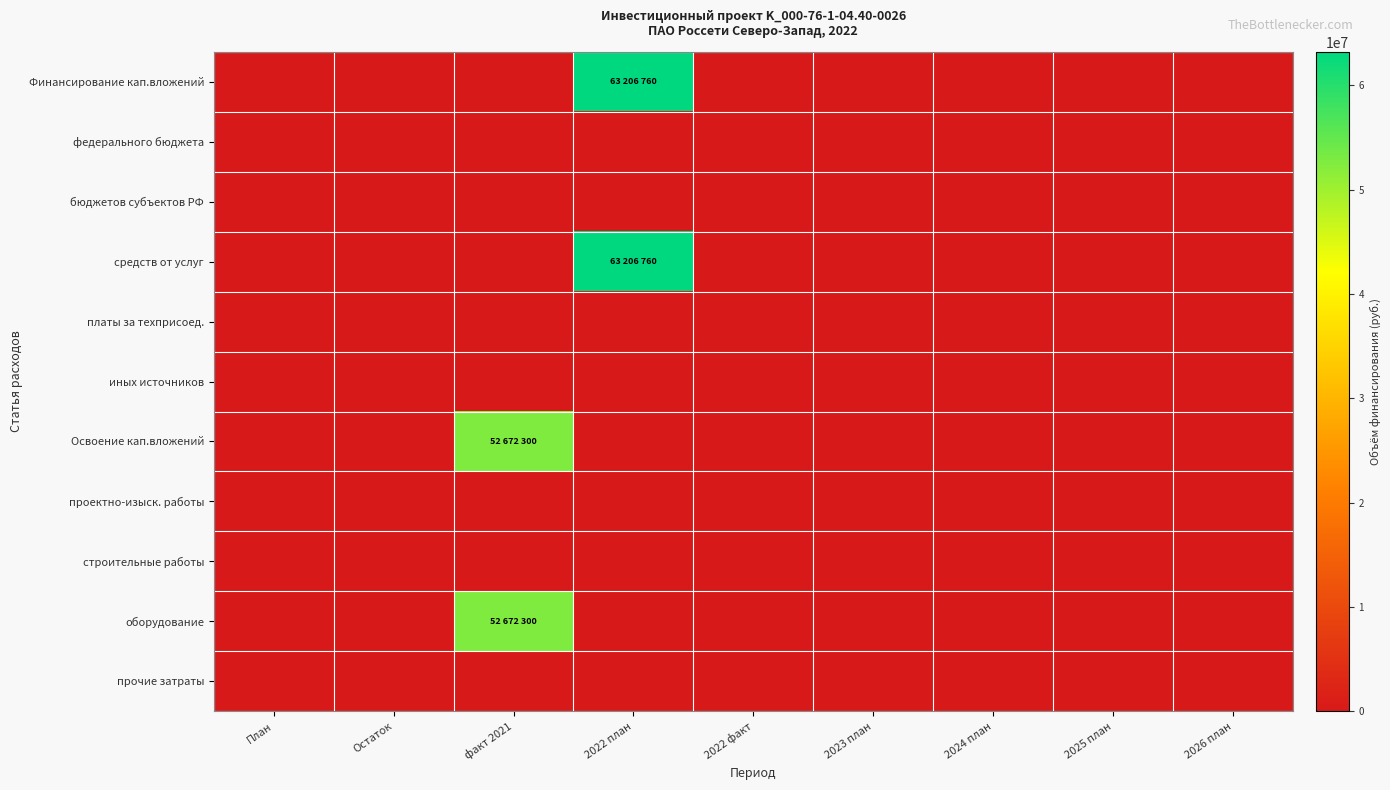

Reading left to right, what are all the values shown in this chart?

Финансирование кап.вложений: План=0	Остаток=0	факт 2021=0	2022 план=63206760	2022 факт=0	2023 план=0	2024 план=0	2025 план=0	2026 план=0
федерального бюджета: План=0	Остаток=0	факт 2021=0	2022 план=0	2022 факт=0	2023 план=0	2024 план=0	2025 план=0	2026 план=0
бюджетов субъектов РФ: План=0	Остаток=0	факт 2021=0	2022 план=0	2022 факт=0	2023 план=0	2024 план=0	2025 план=0	2026 план=0
средств от услуг: План=0	Остаток=0	факт 2021=0	2022 план=63206760	2022 факт=0	2023 план=0	2024 план=0	2025 план=0	2026 план=0
платы за техприсоед.: План=0	Остаток=0	факт 2021=0	2022 план=0	2022 факт=0	2023 план=0	2024 план=0	2025 план=0	2026 план=0
иных источников: План=0	Остаток=0	факт 2021=0	2022 план=0	2022 факт=0	2023 план=0	2024 план=0	2025 план=0	2026 план=0
Освоение кап.вложений: План=0	Остаток=0	факт 2021=52672300	2022 план=0	2022 факт=0	2023 план=0	2024 план=0	2025 план=0	2026 план=0
проектно-изыск. работы: План=0	Остаток=0	факт 2021=0	2022 план=0	2022 факт=0	2023 план=0	2024 план=0	2025 план=0	2026 план=0
строительные работы: План=0	Остаток=0	факт 2021=0	2022 план=0	2022 факт=0	2023 план=0	2024 план=0	2025 план=0	2026 план=0
оборудование: План=0	Остаток=0	факт 2021=52672300	2022 план=0	2022 факт=0	2023 план=0	2024 план=0	2025 план=0	2026 план=0
прочие затраты: План=0	Остаток=0	факт 2021=0	2022 план=0	2022 факт=0	2023 план=0	2024 план=0	2025 план=0	2026 план=0